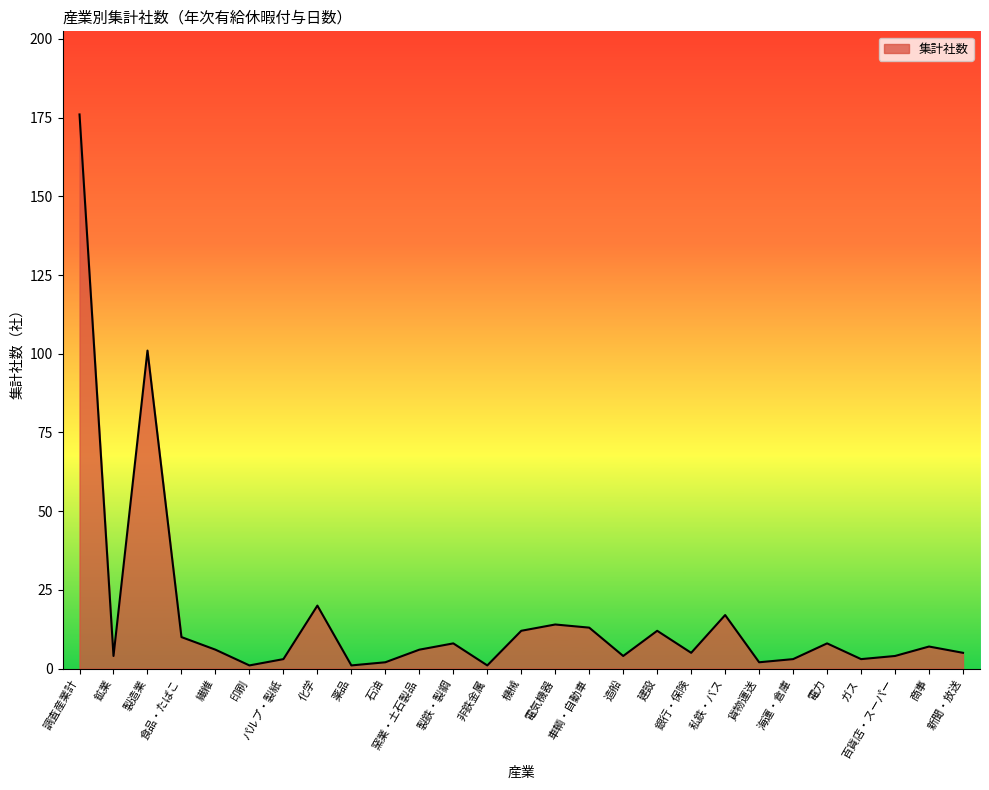

The chart shows a value of 29 at 化学. True or false?

False